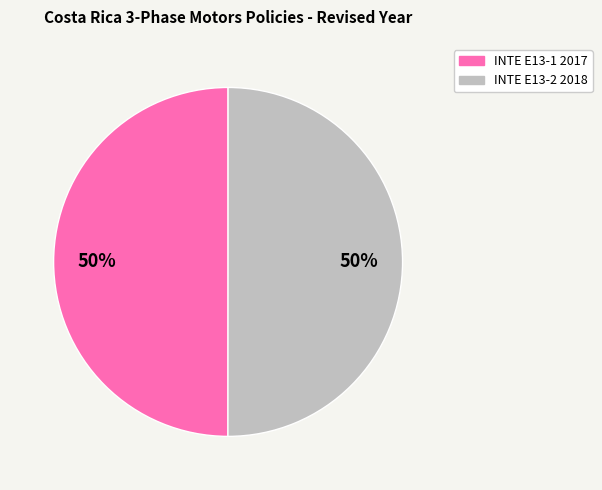

Do INTE E13-1 2017 and INTE E13-2 2018 together represent more than half of the pie?

Yes